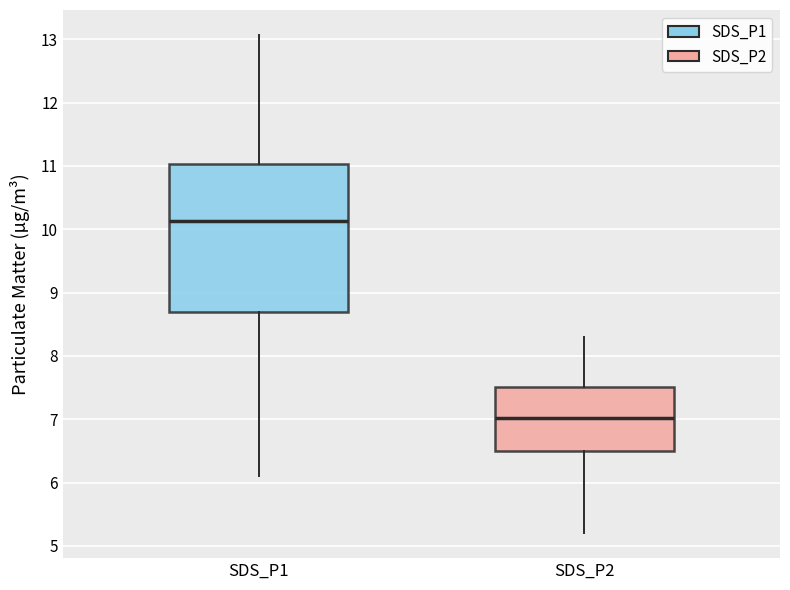

Comparing the boxes themselves (not the whiskers), which one is the tallest?

SDS_P1